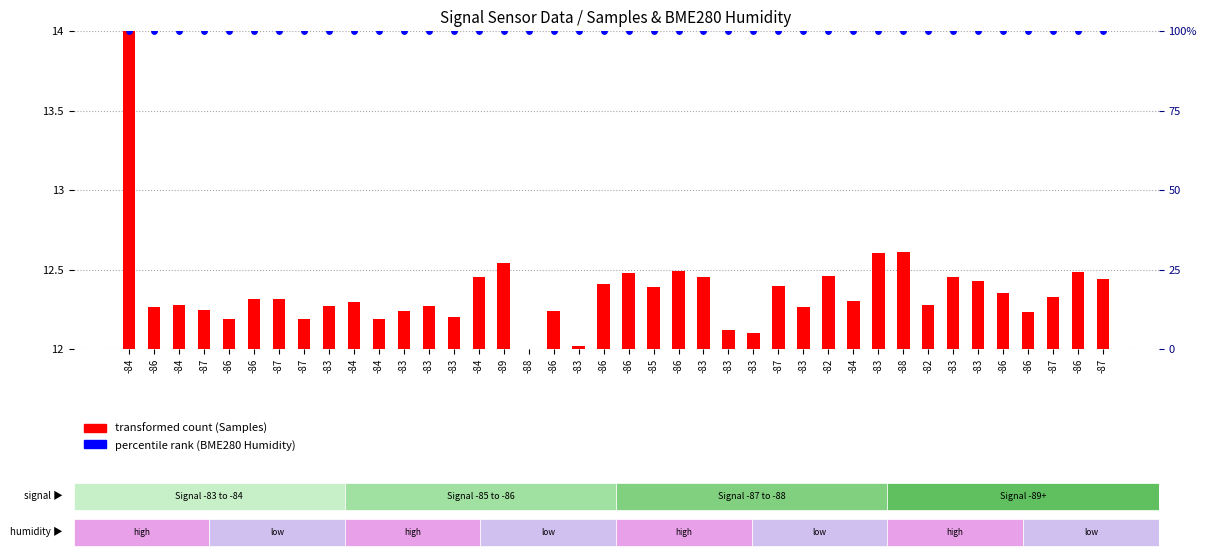

At which category is the sum across all series the highest?

-84